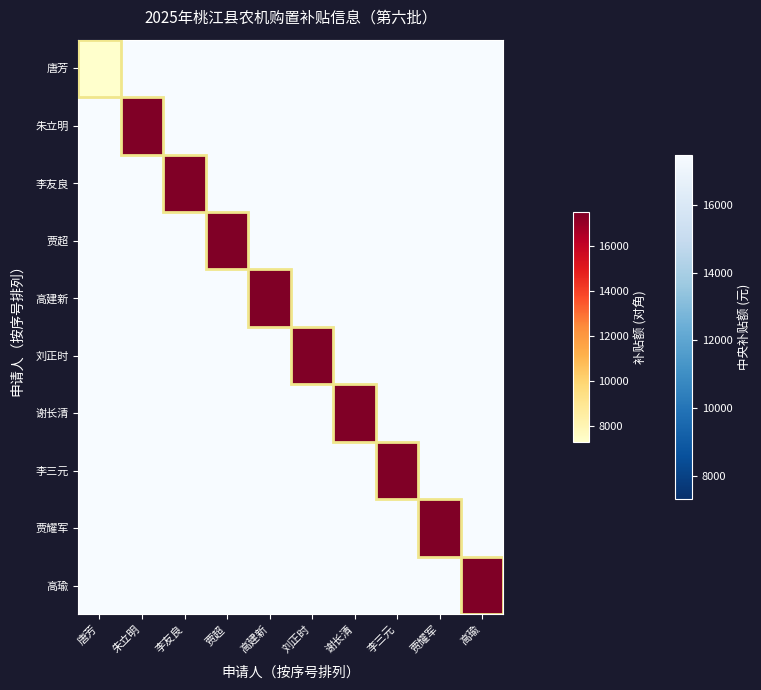

Which label corresponds to the smallest value in the chart?

唐芳